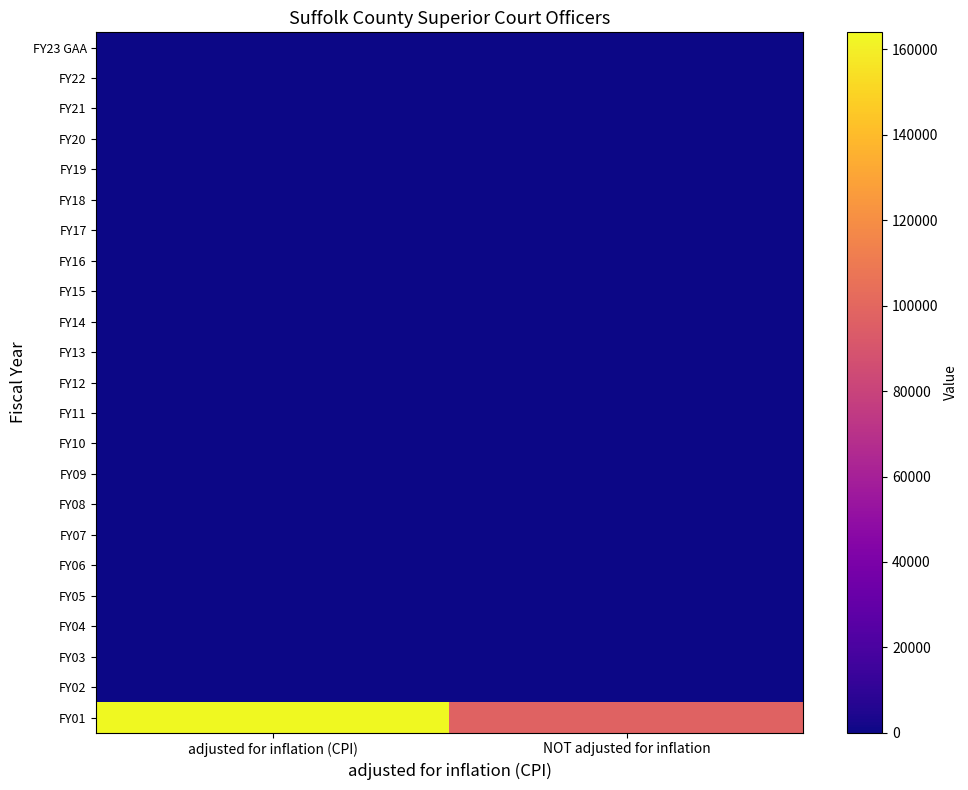

At which category does the chart reach its peak across all series?

adjusted for inflation (CPI)